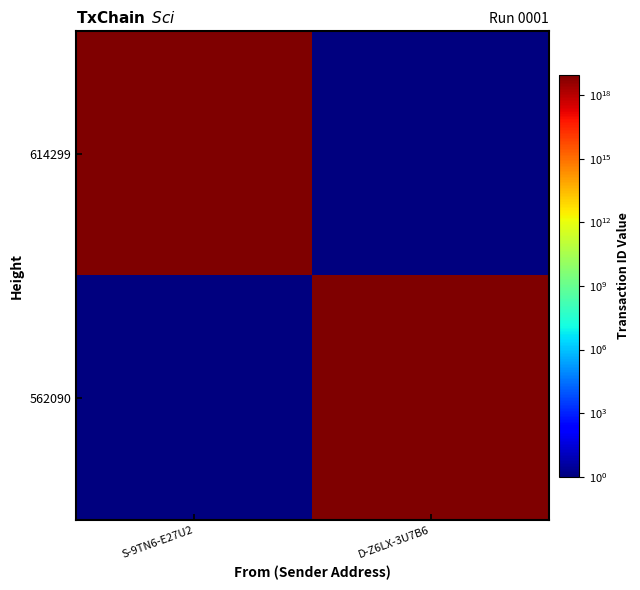

What is the difference between the highest and lowest values at S-9TN6-E27U2?

7625911179806884864